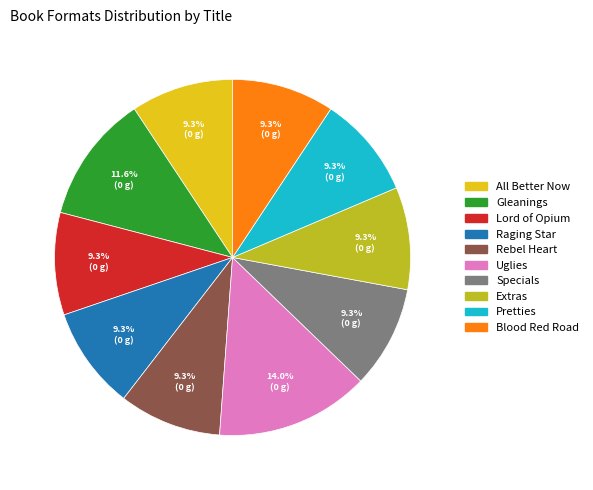

The Specials slice represents 9% of the pie. True or false?

True